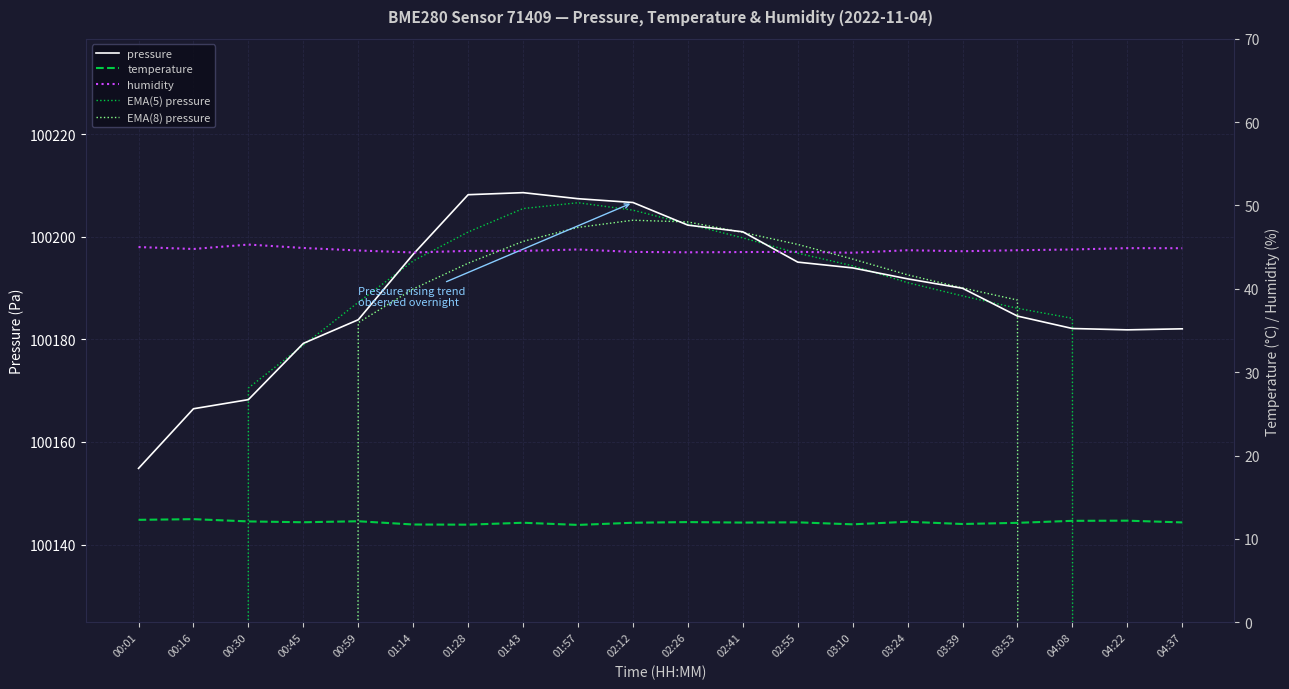

At which category does humidity reach its first local peak?

00:30